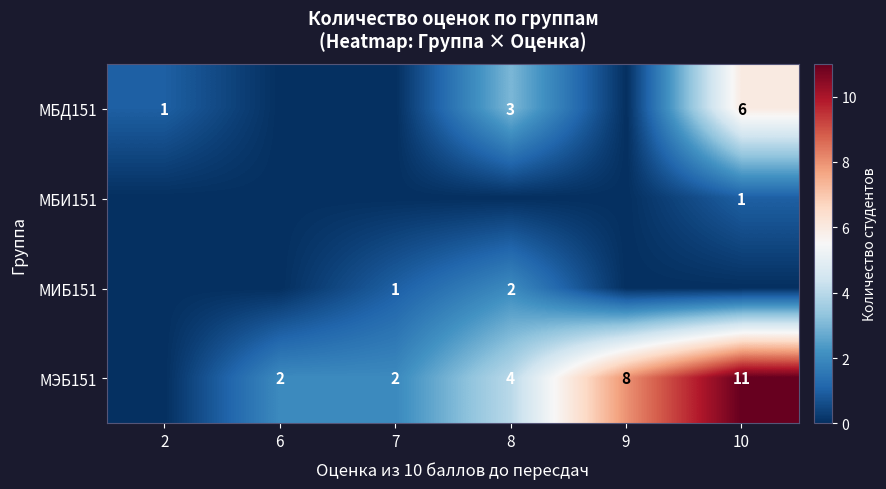

The МЭБ151 series shows 2 at 7. True or false?

True